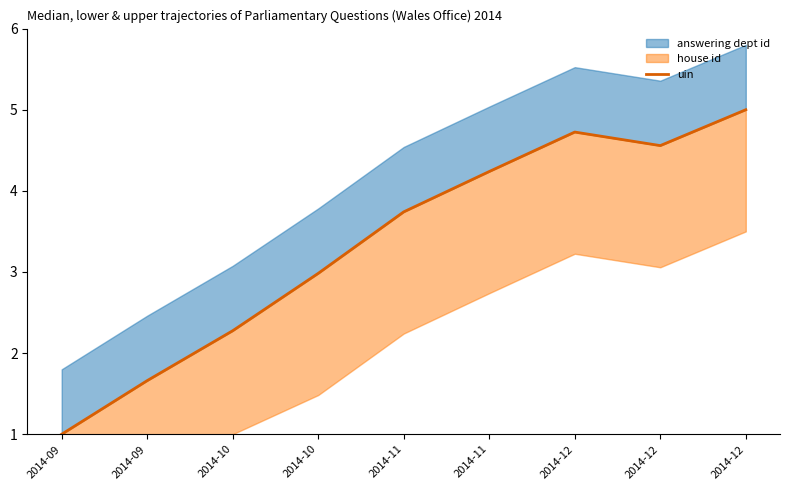

Where is the first local minimum?

2014-12